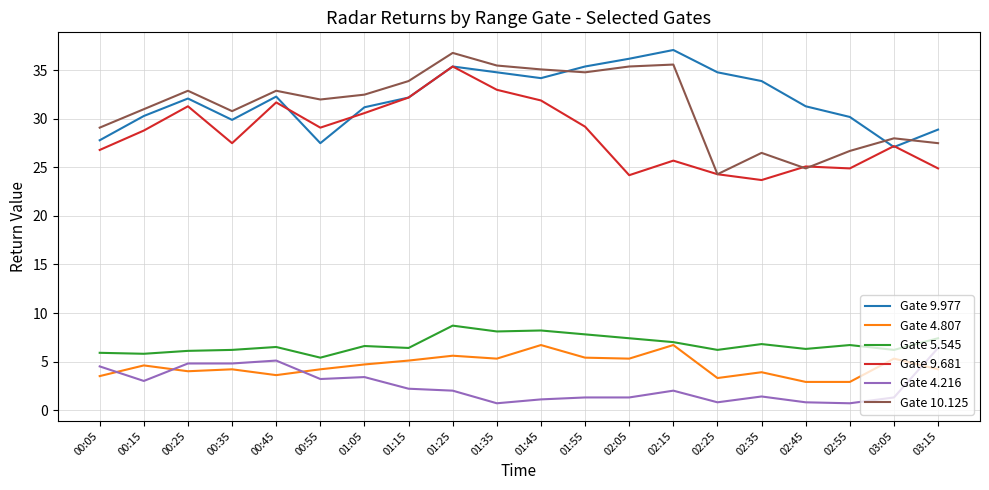

What is the minimum value for Gate 9.977?

27.1